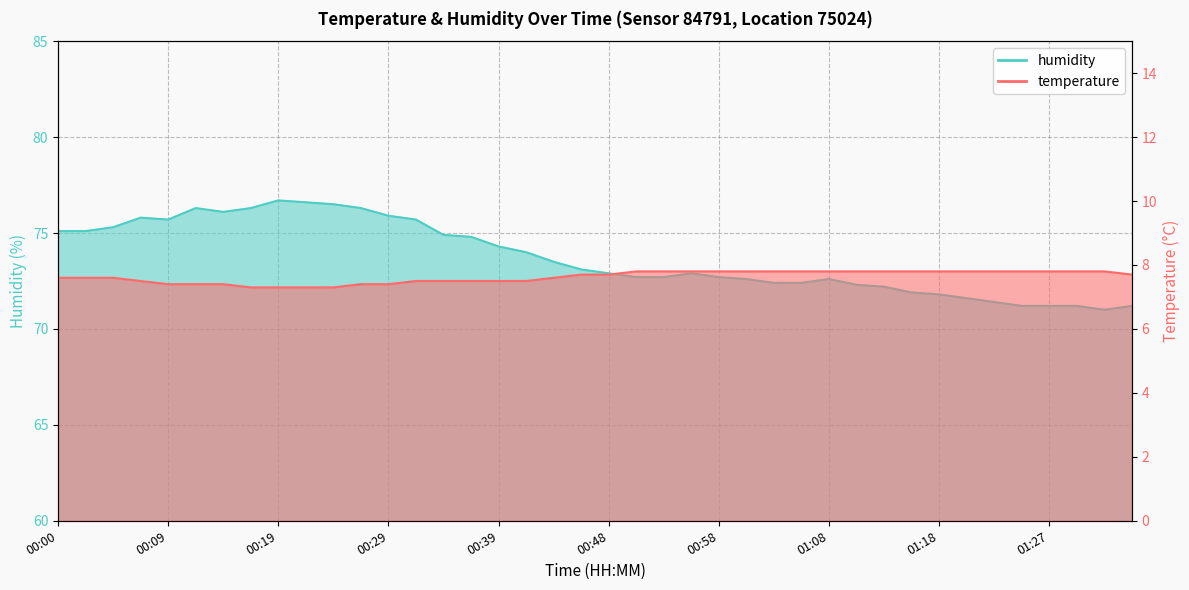

How many interior local peaks does the humidity series have?

5